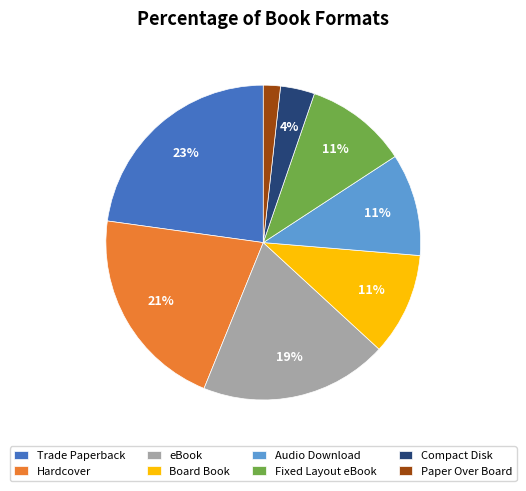

Which slice is the smallest?

Paper Over Board